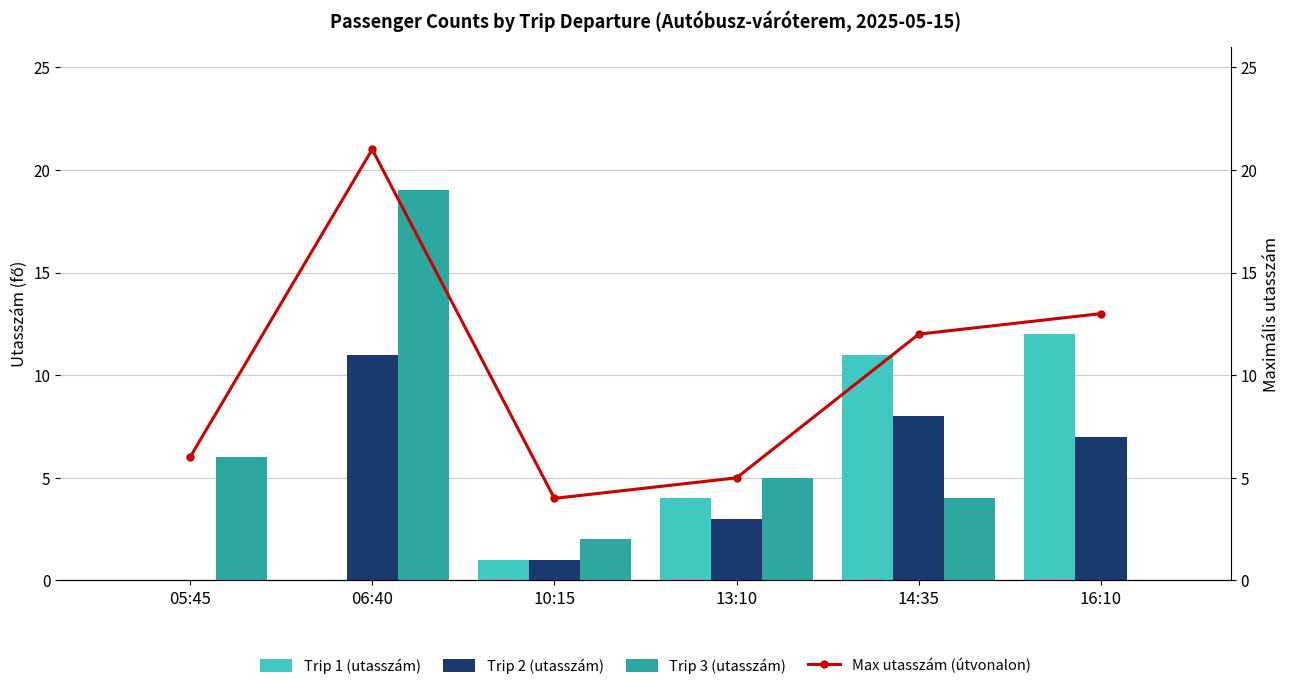

What is the average value of the Trip 1 (utasszám) series?

5